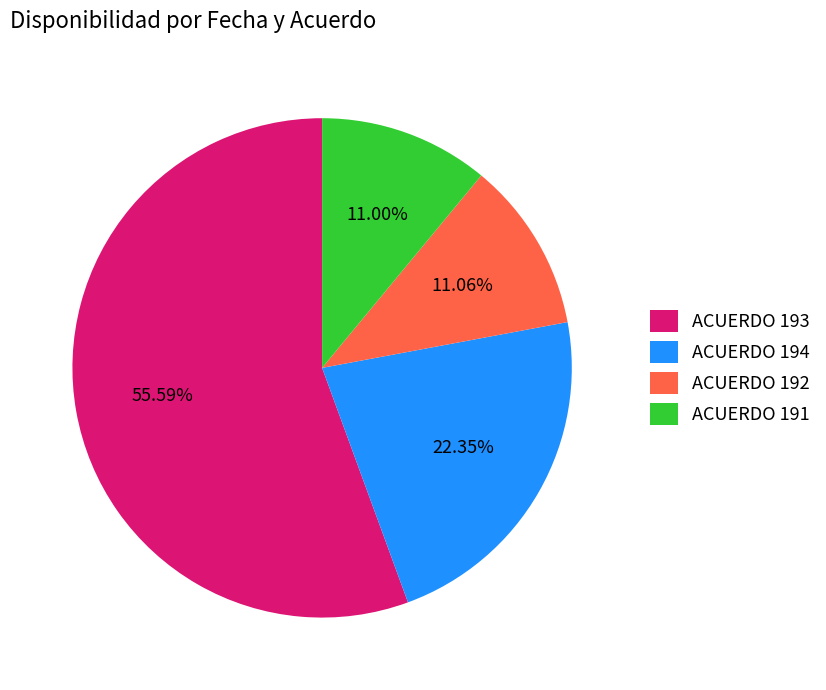

Count the number of slices in the pie.

4